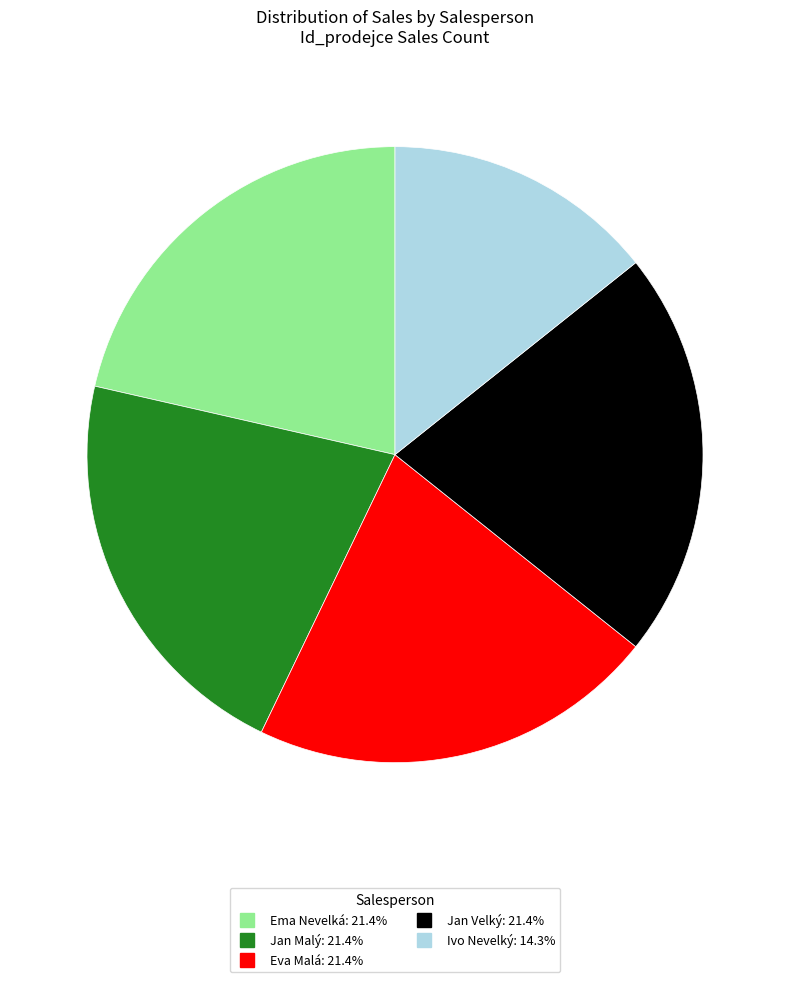

Is the sum of Jan Malý and Ema Nevelká greater than half?

No